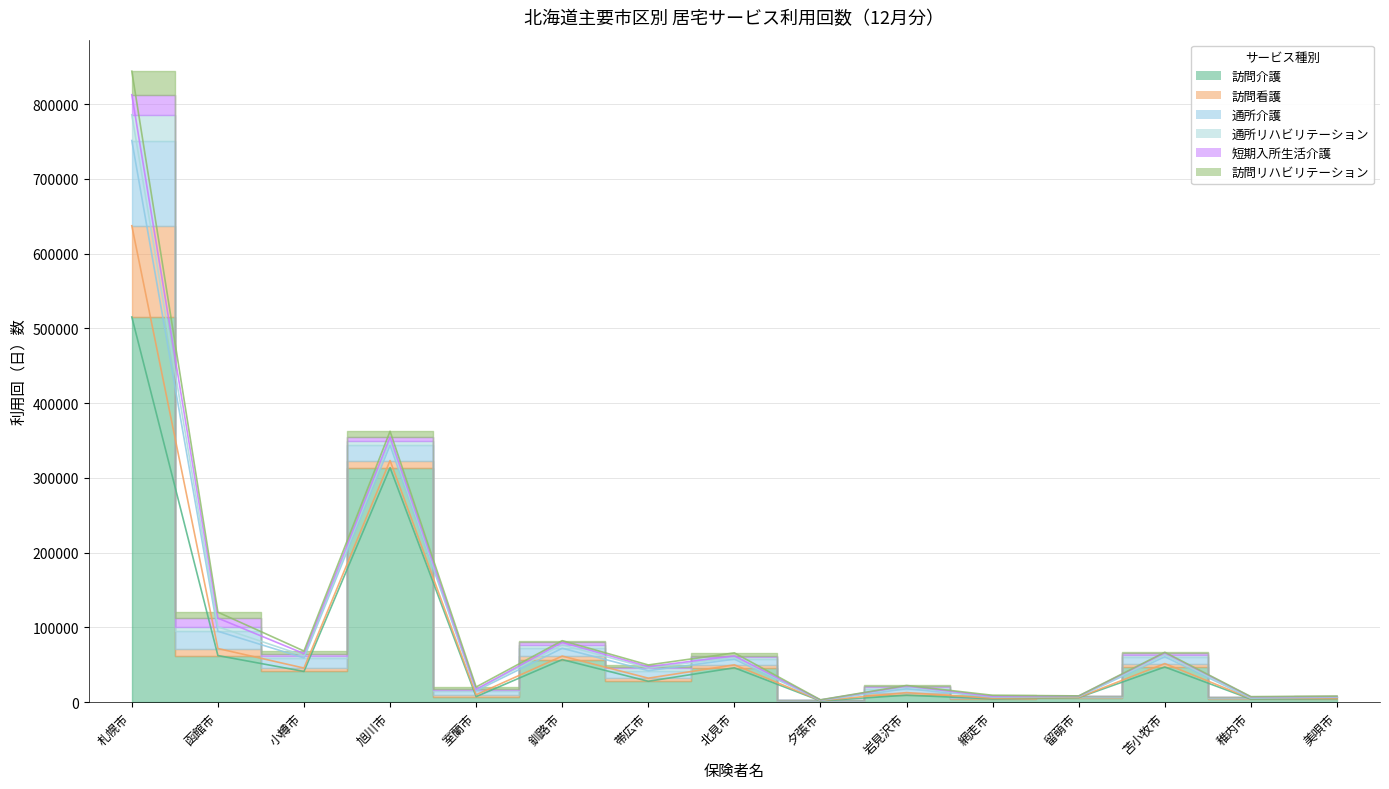

Rank the series at 小樽市 from highest to lowest value.

訪問介護, 通所介護, 訪問看護, 訪問リハビリテーション, 通所リハビリテーション, 短期入所生活介護